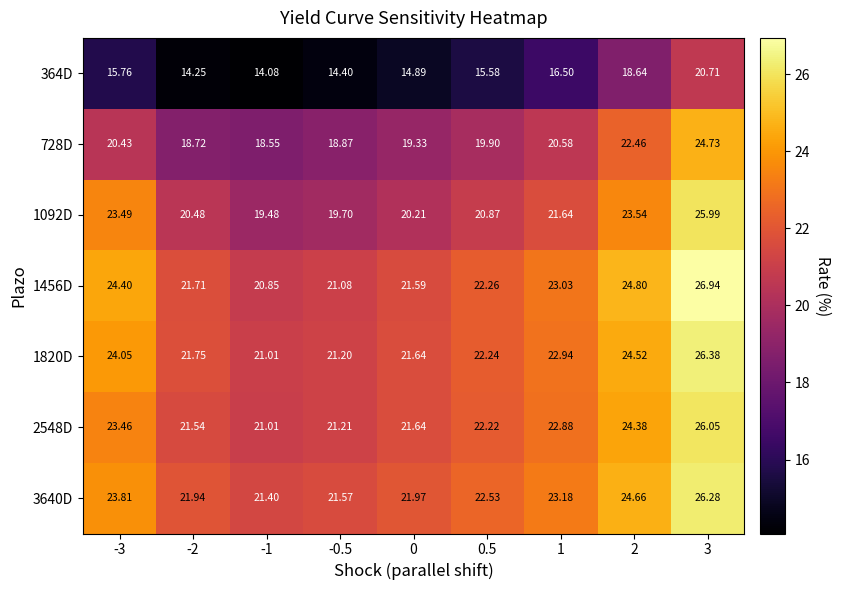

Is the value of 2548D at 3 greater than the value of 1092D at 0.5?

Yes